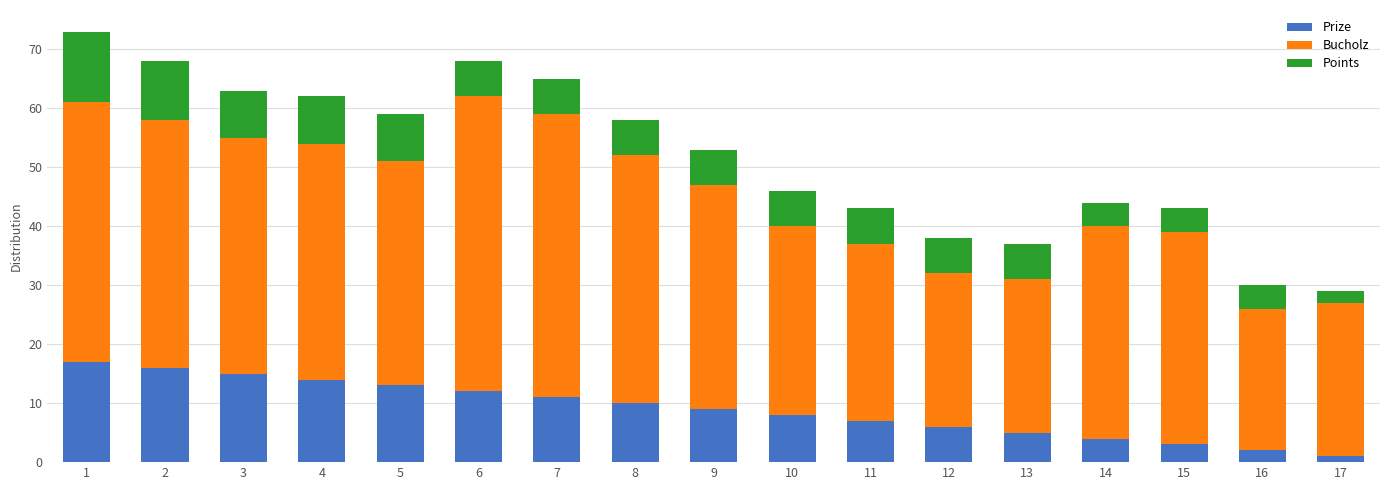

Is it true that Prize equals 4 at 9?

False